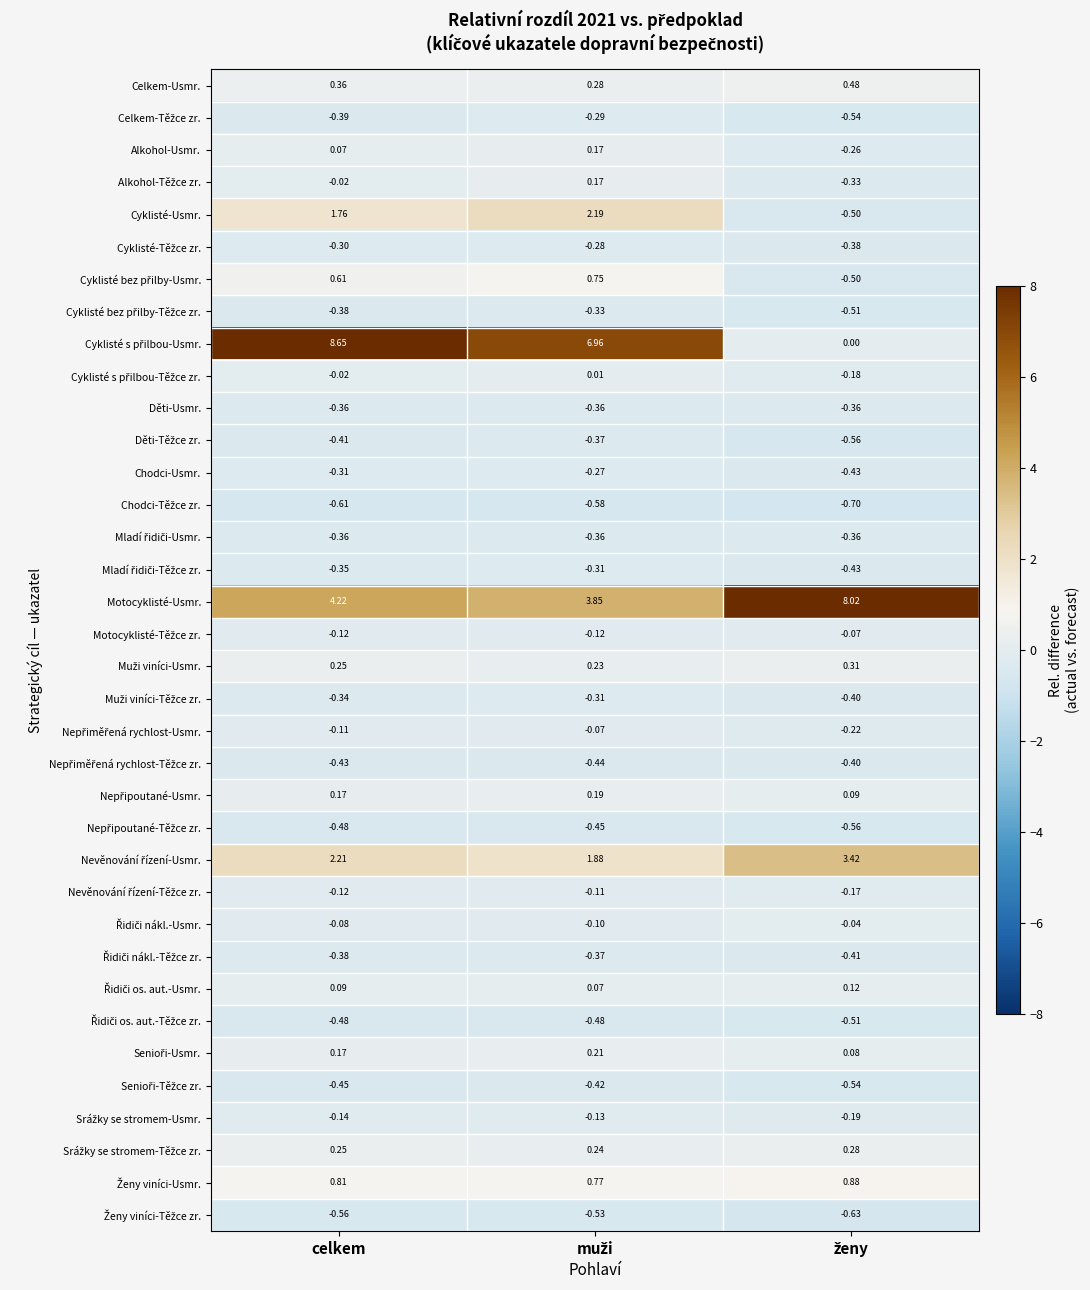

Which series has the largest total across all categories?

Motocyklisté-Usmr.